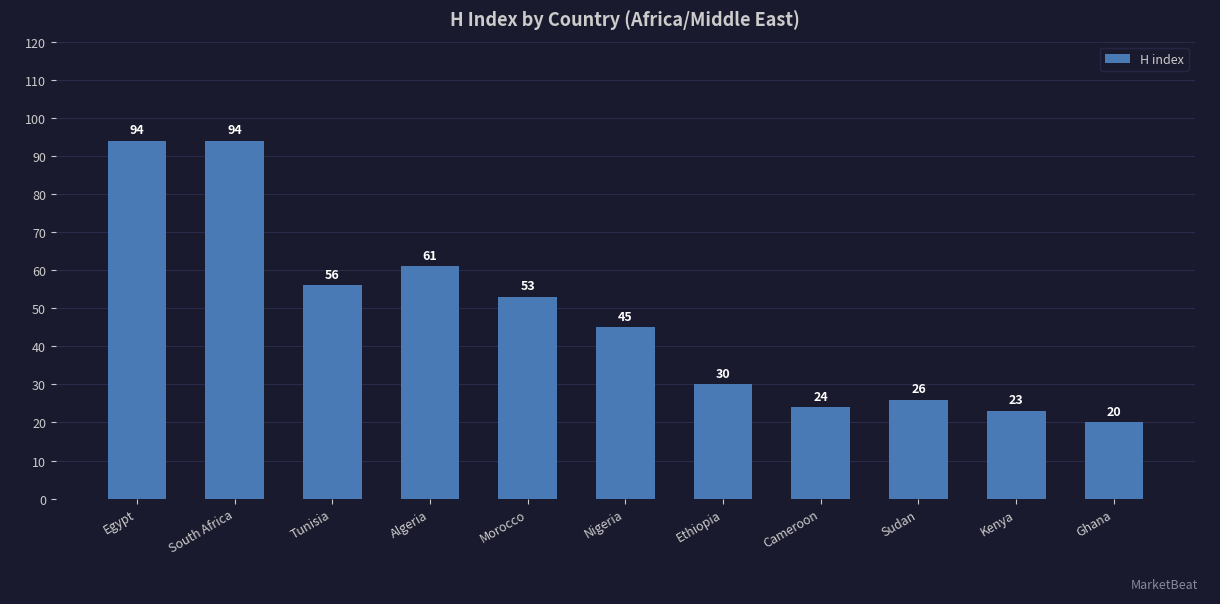

Is it true that the value at Cameroon is 24?

True